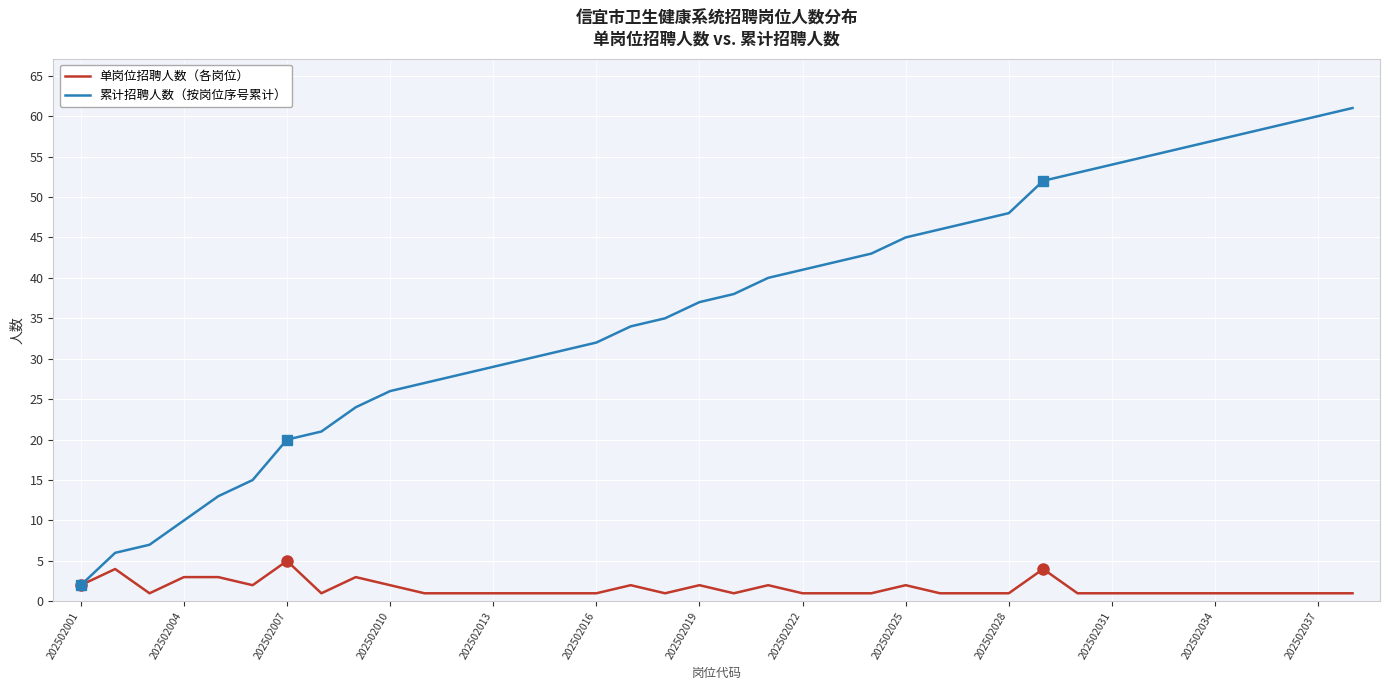

What is the greatest value displayed?

61